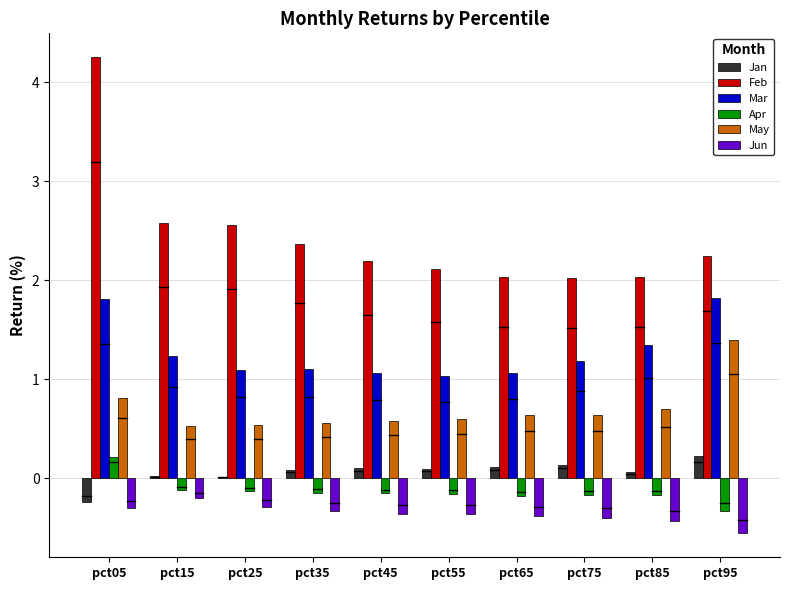

What is the minimum value shown in the chart?

-0.6